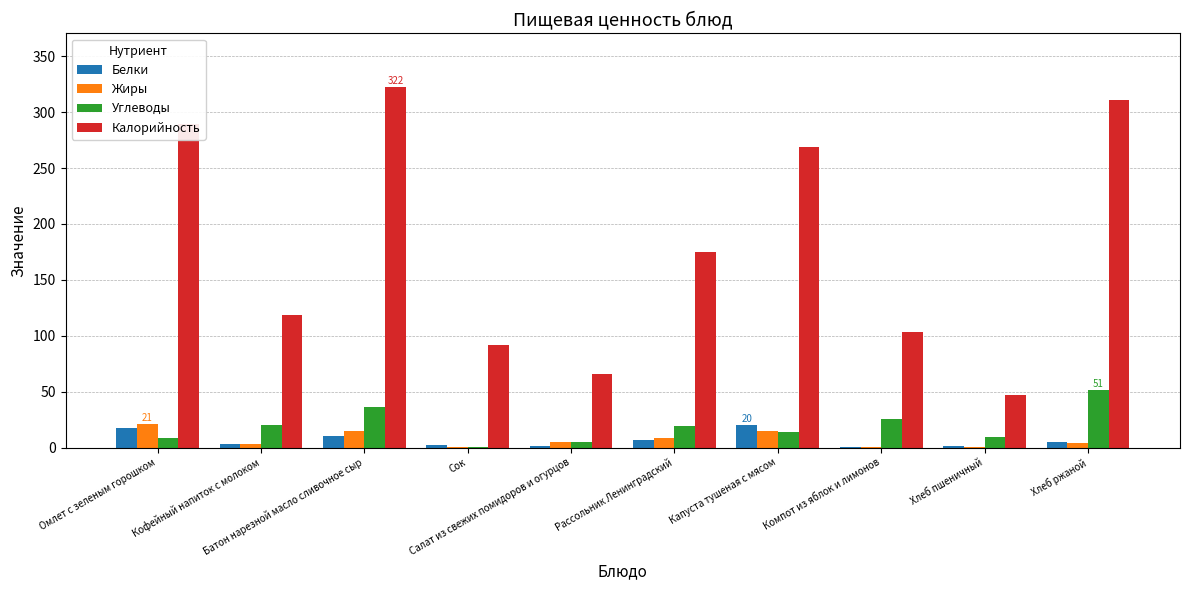

What is the greatest value displayed?

322.2